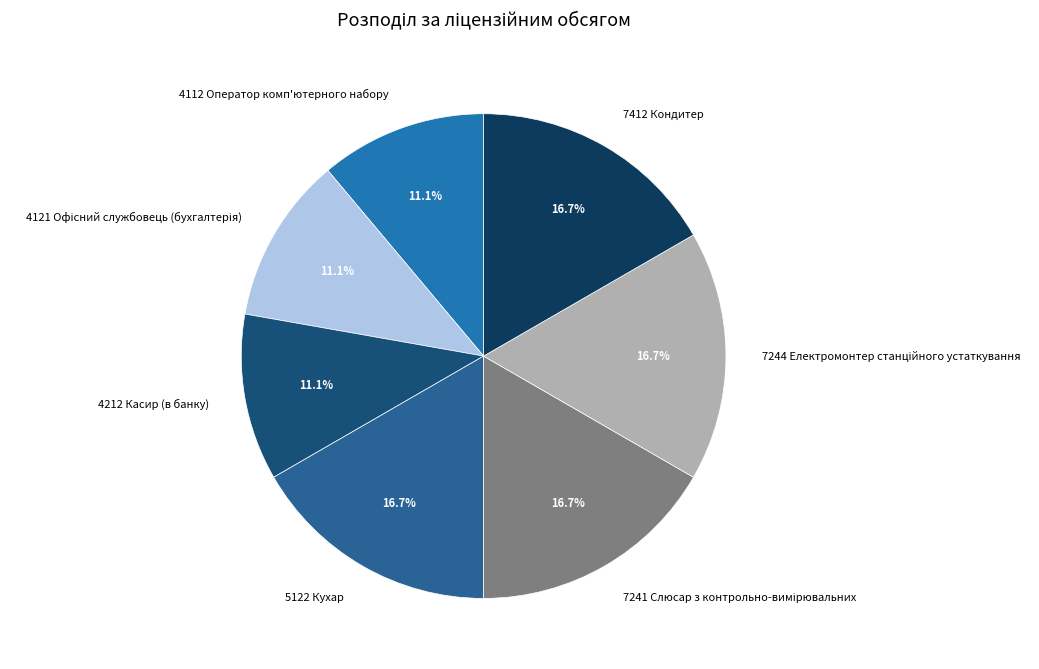

How much of the chart is everything except 4212 Касир (в банку)?

88.9%